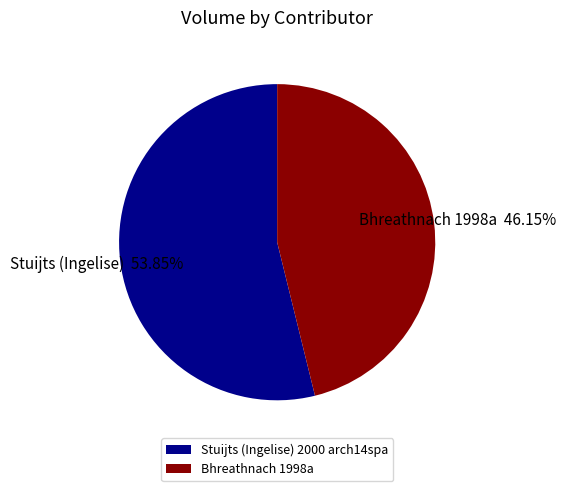

True or false: Stuijts (Ingelise) 2000 arch14spa accounts for 59% of the total.

False